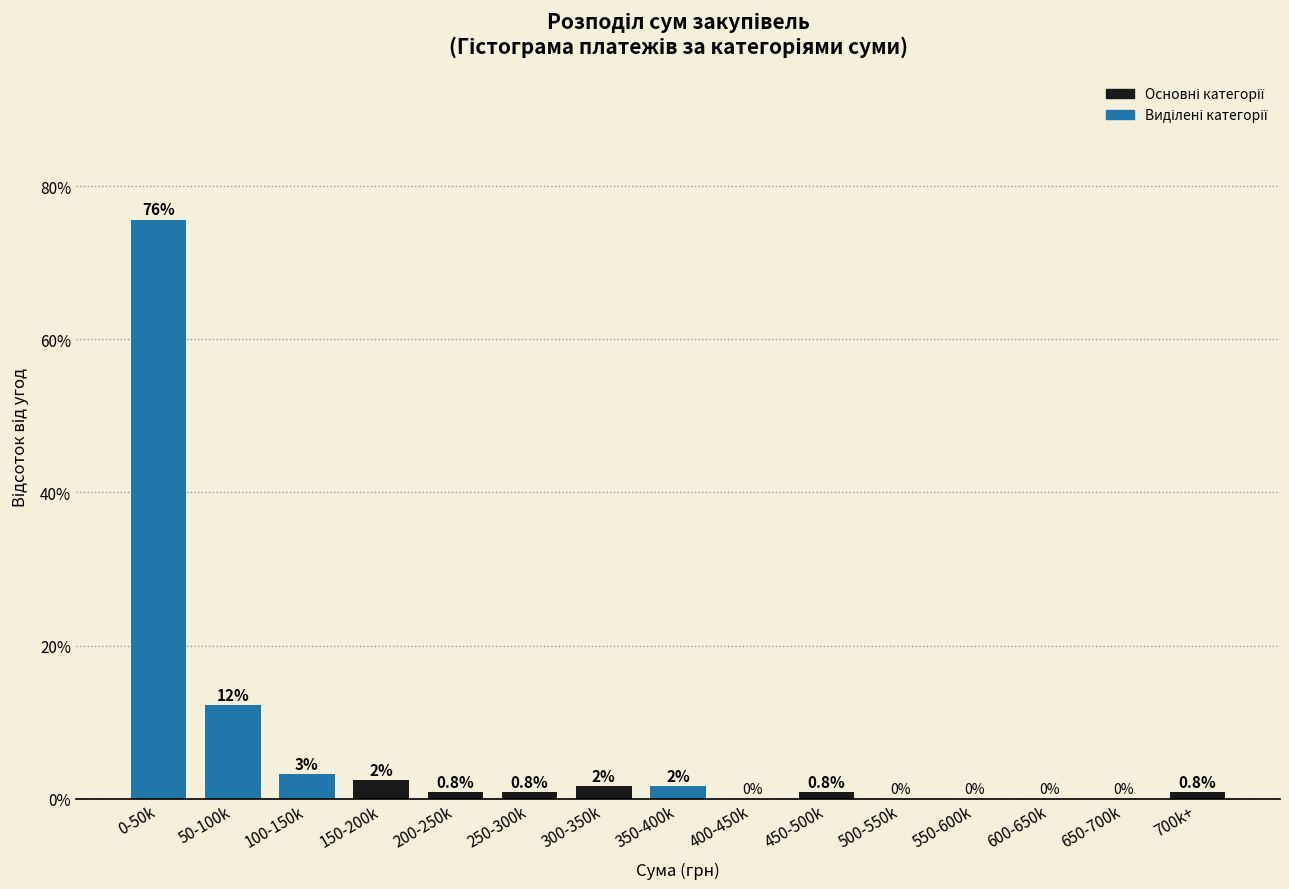

True or false: the data shows 46.6 at 600-650k.

False